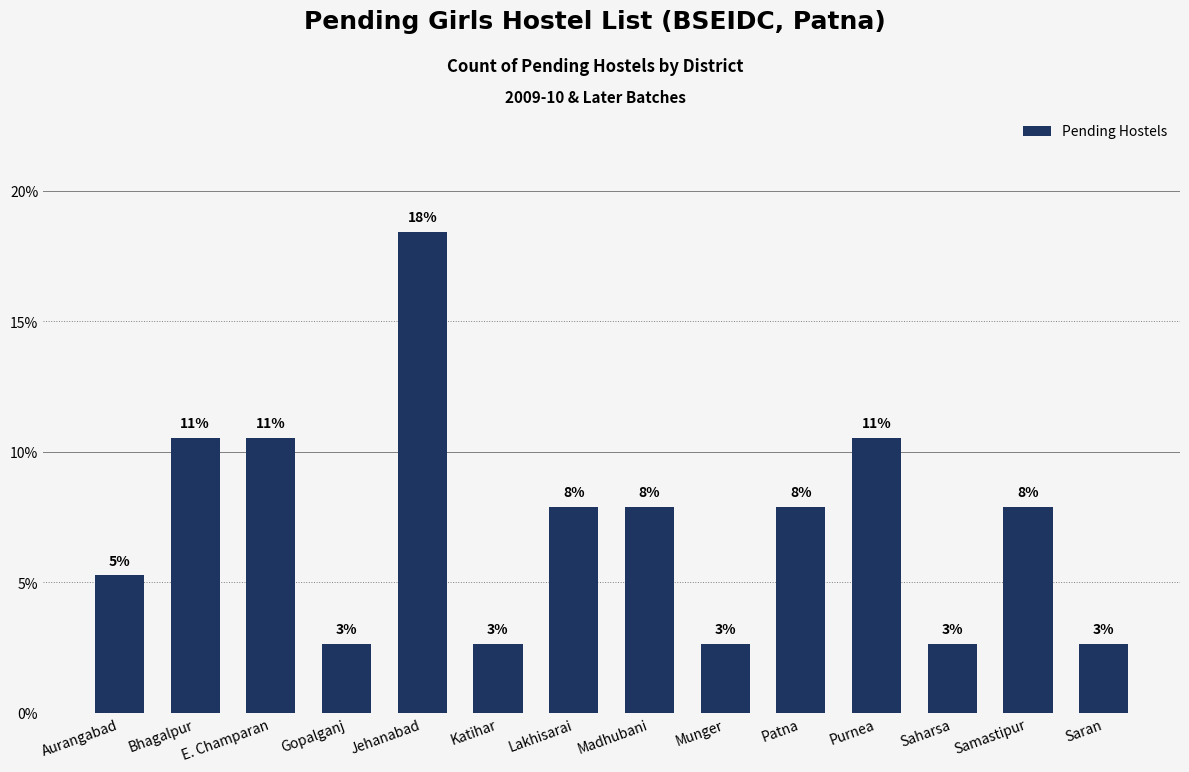

Is it true that the value at Jehanabad is 0.1?

False